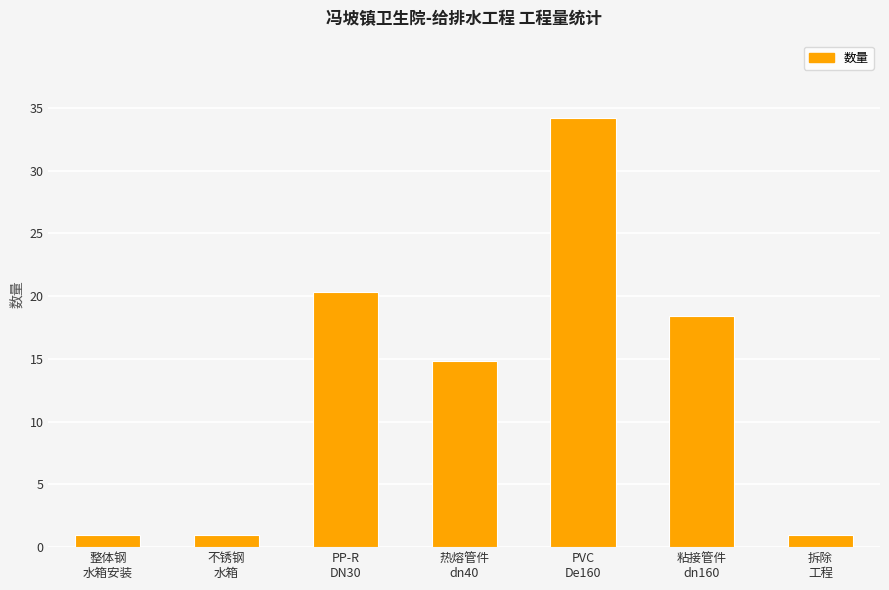

What is the value of the 6th bar from the left?

18.4